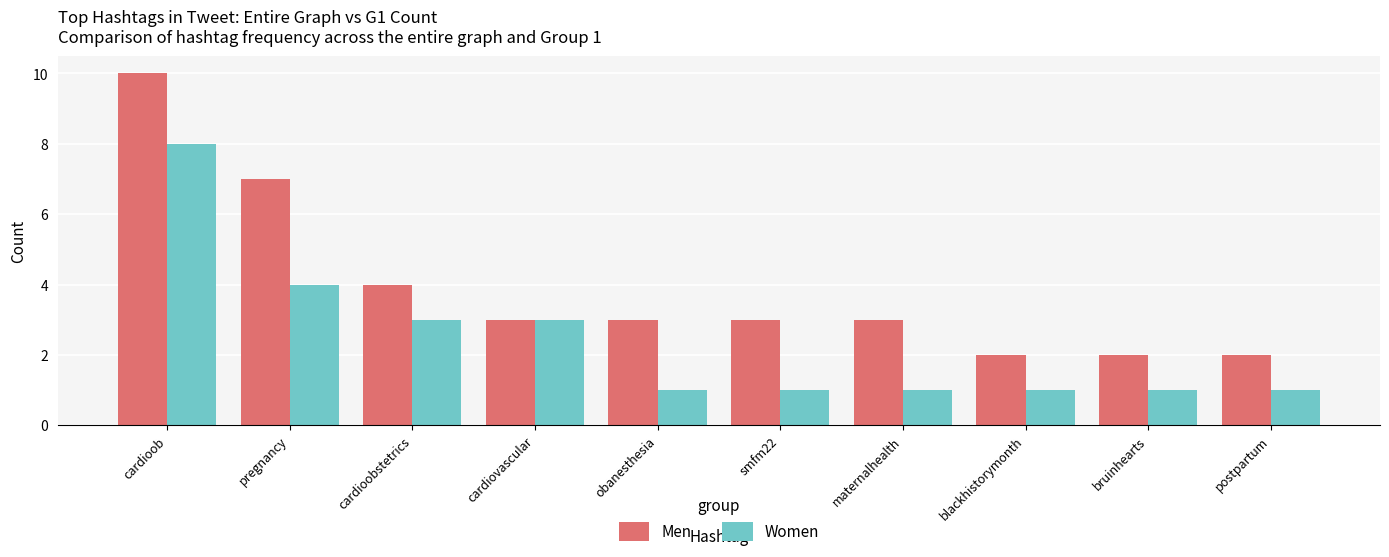

At cardioob, list the series in order from smallest to largest.

Women, Men